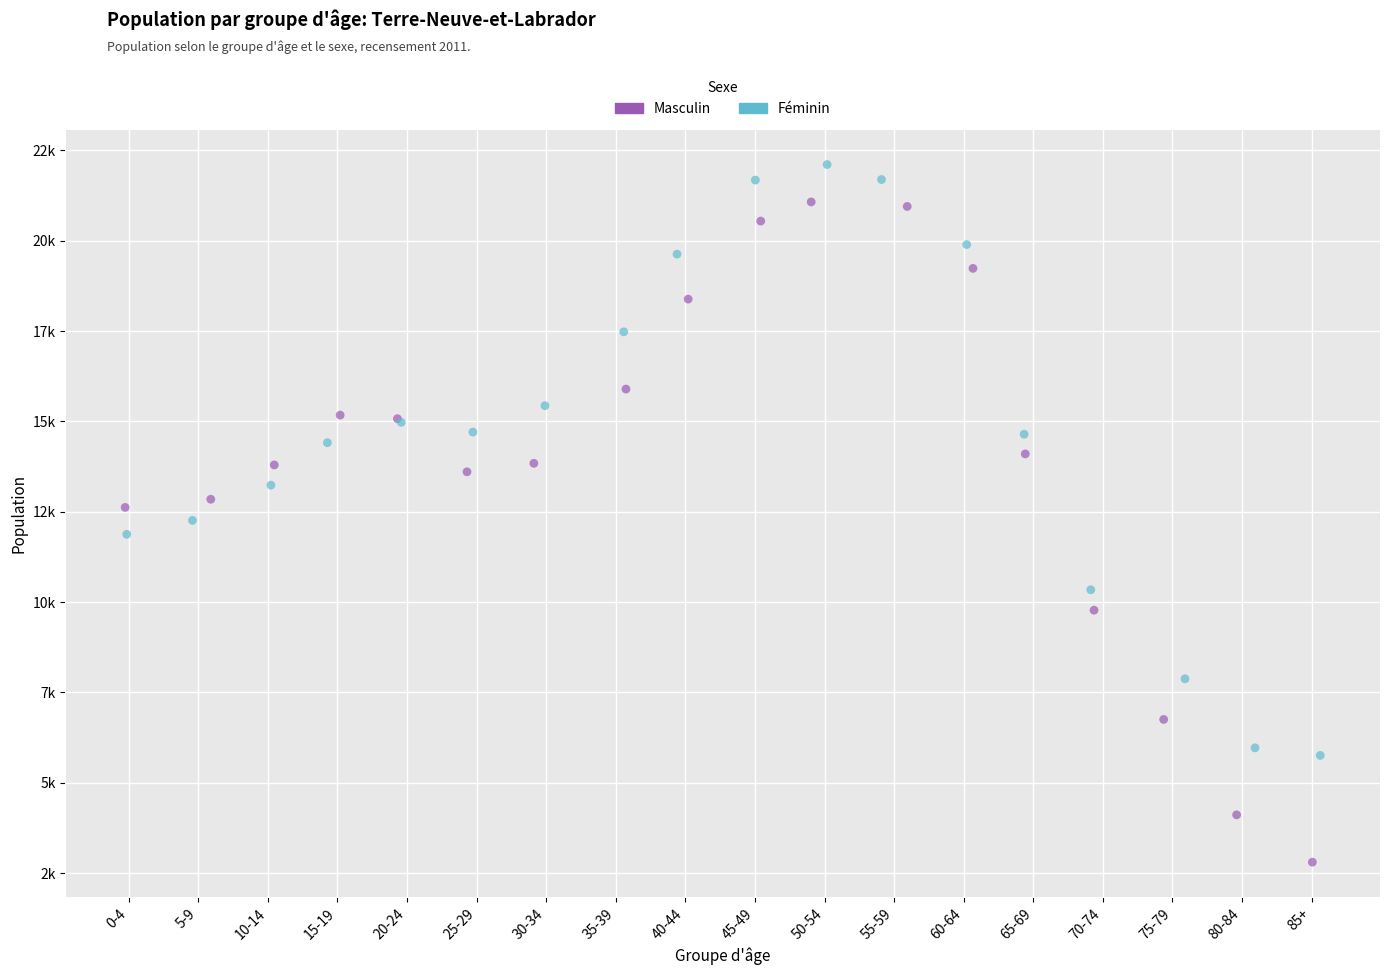

Which series reaches the minimum Y coordinate?

Masculin